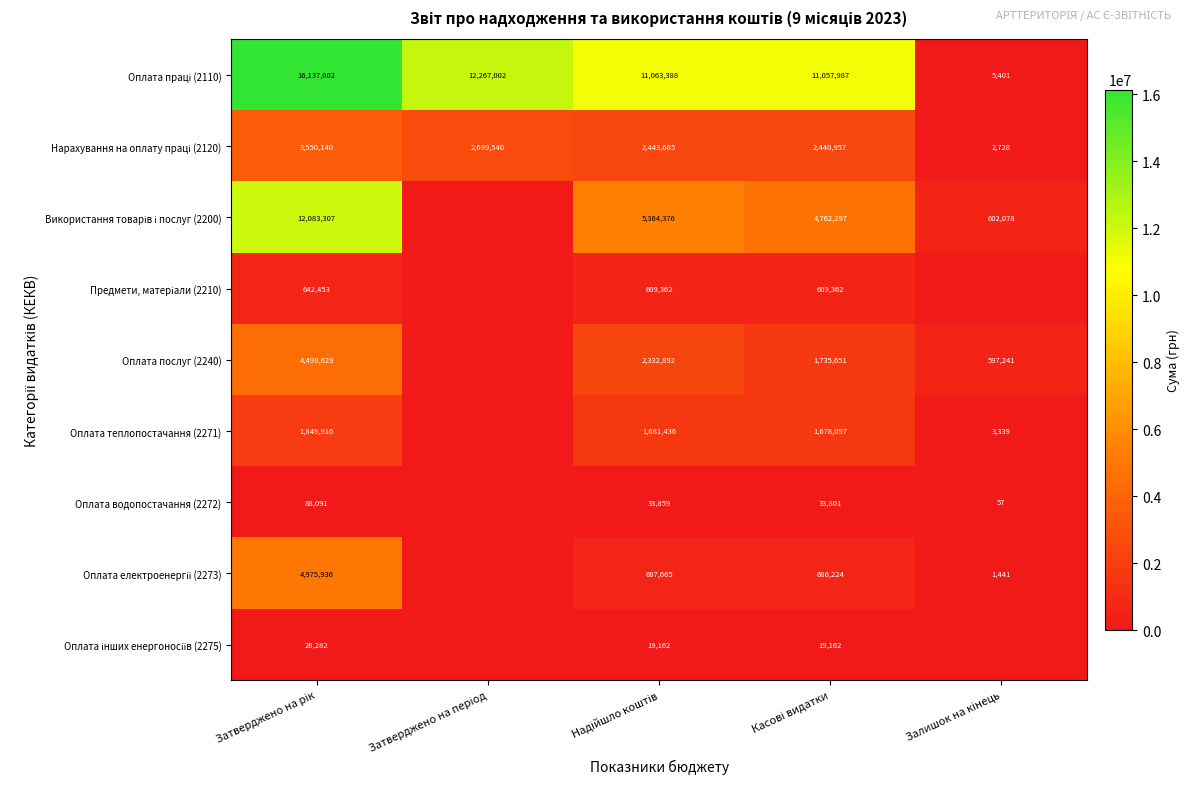

Which label corresponds to the largest value in the chart?

Затверджено на рік